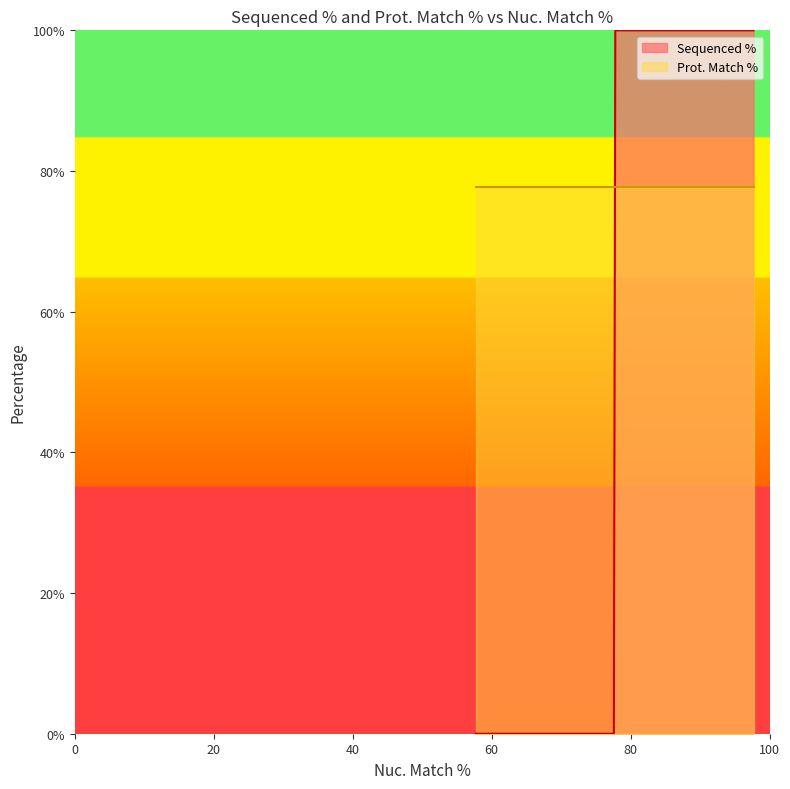

What is the maximum value shown in the chart?

100.0